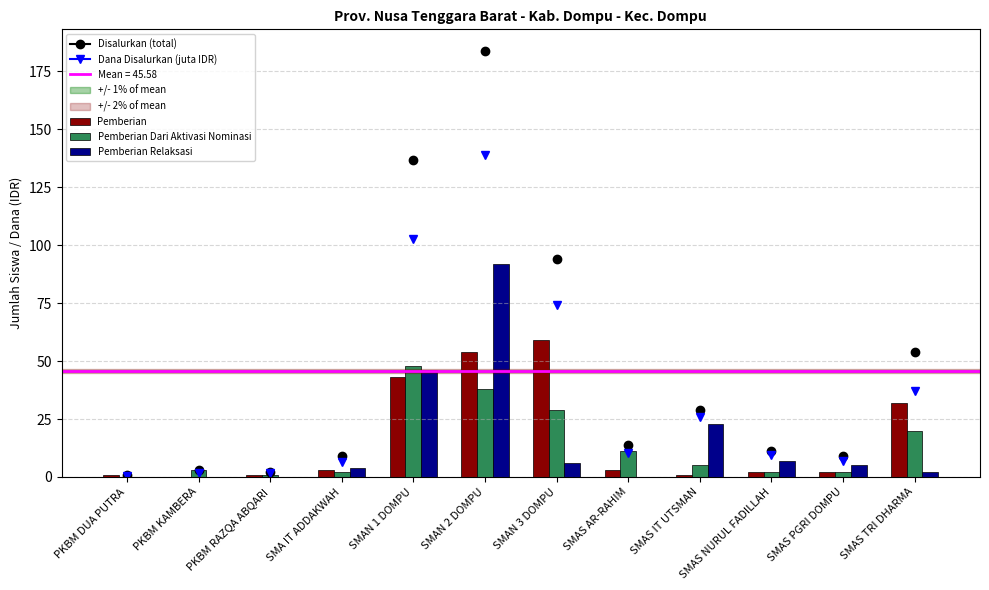

Is it true that Pemberian Dari Aktivasi Nominasi equals 5 at SMAS IT UTSMAN?

True